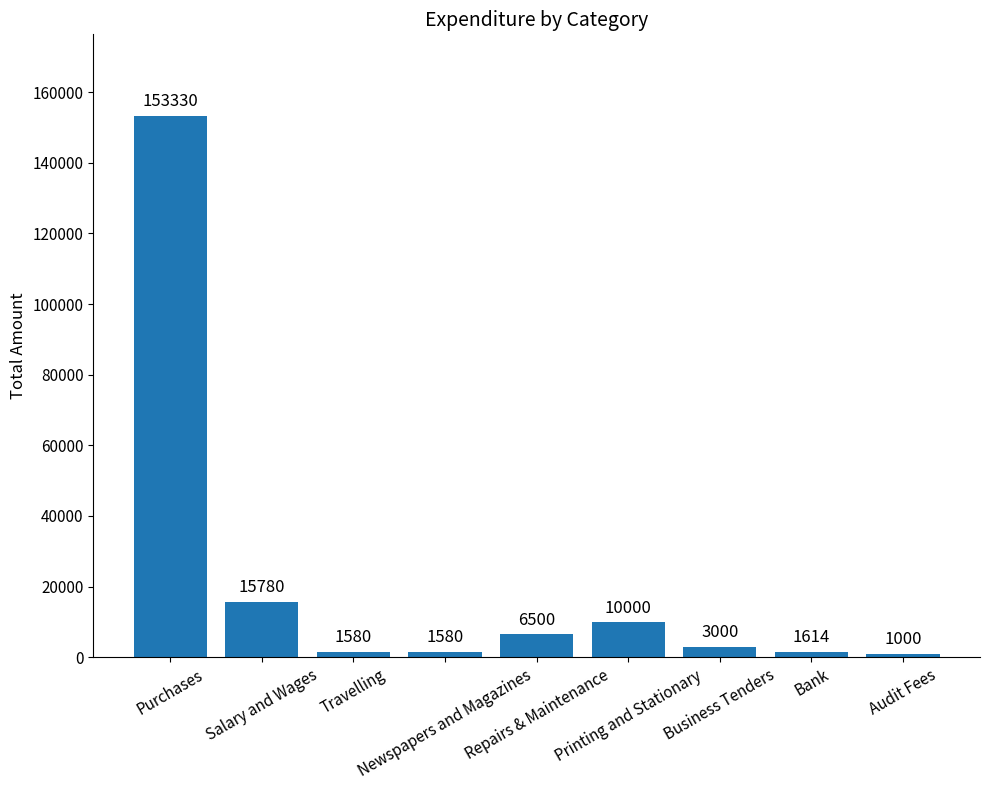

The value at Audit Fees is 1000. True or false?

True